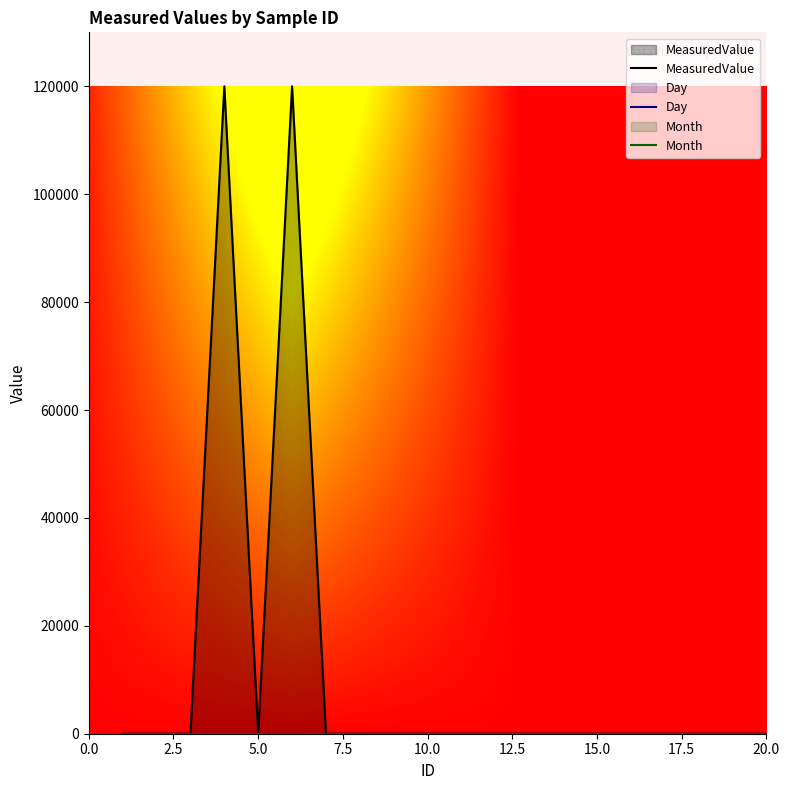

Rank the series by their maximum value, from lowest to highest.

Month, Day, MeasuredValue